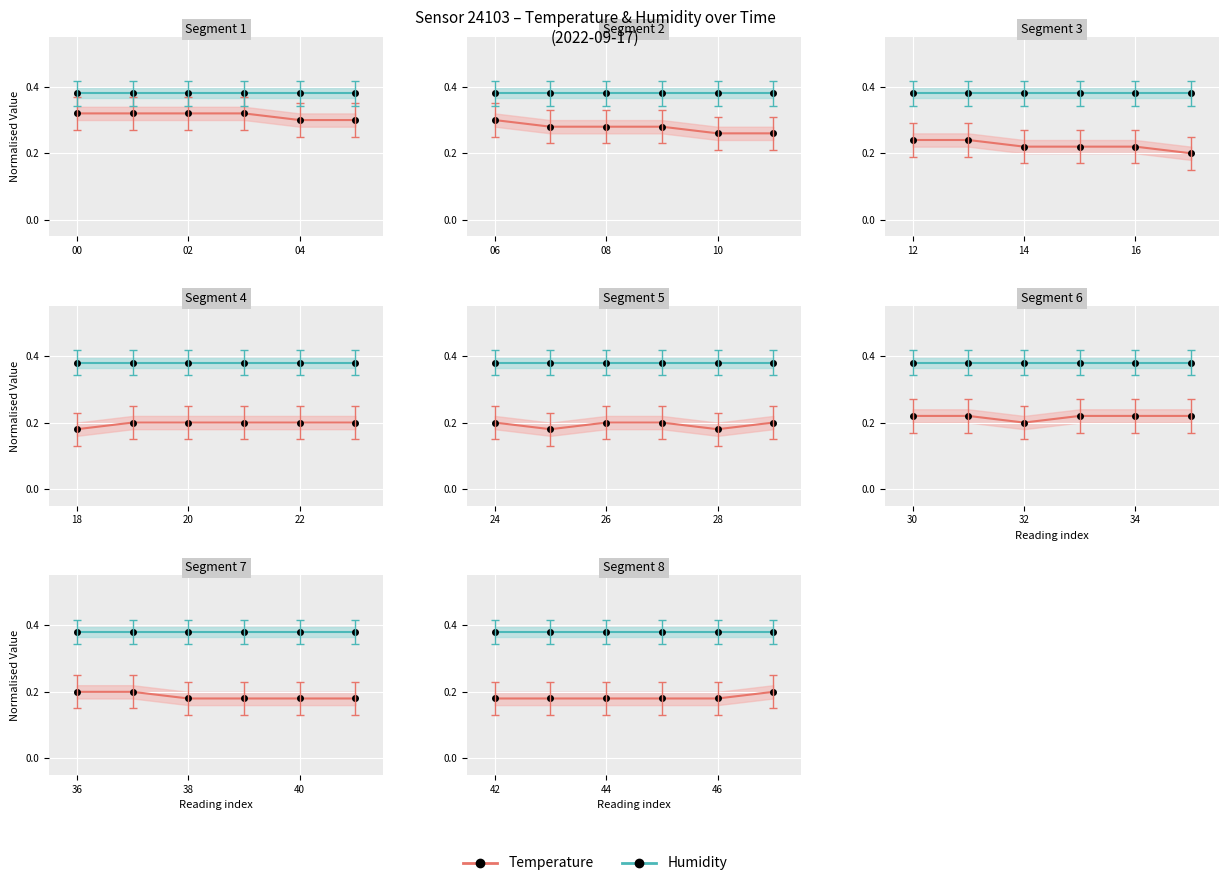

What are all the series names shown in the legend?

Temperature, Humidity